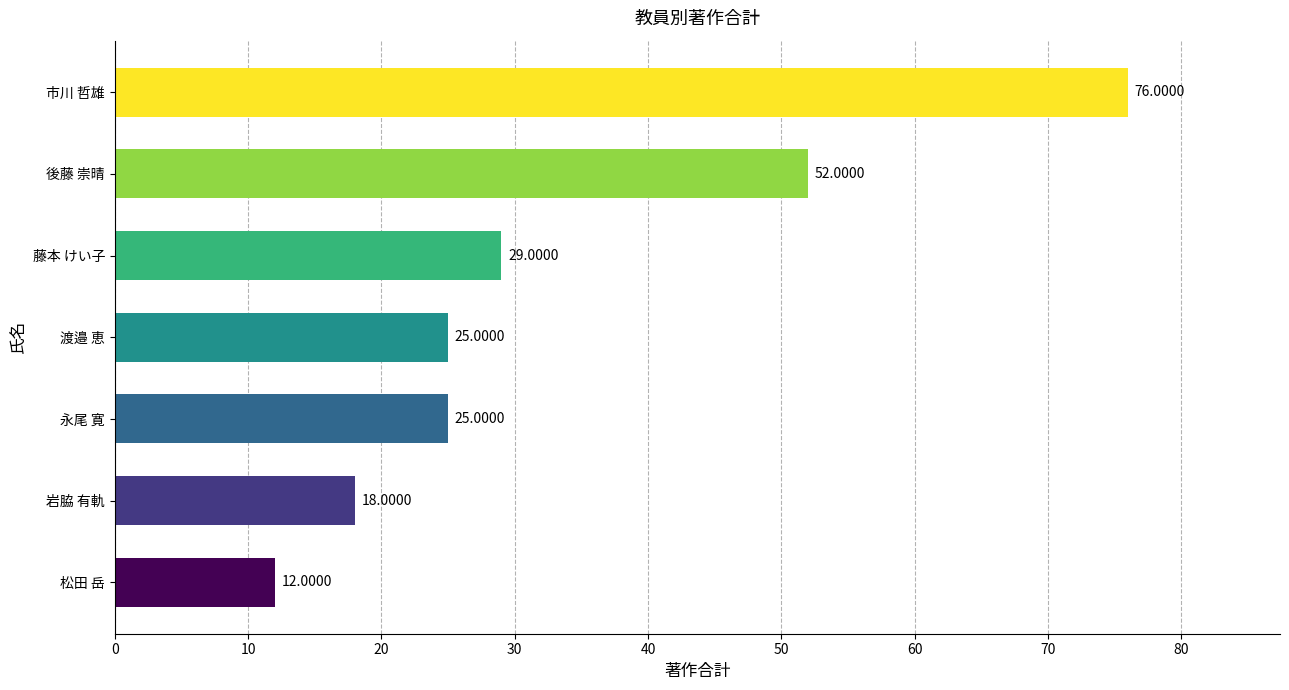

Approximately how many times larger is the value at 渡邉 恵 compared to 市川 哲雄?

0.3